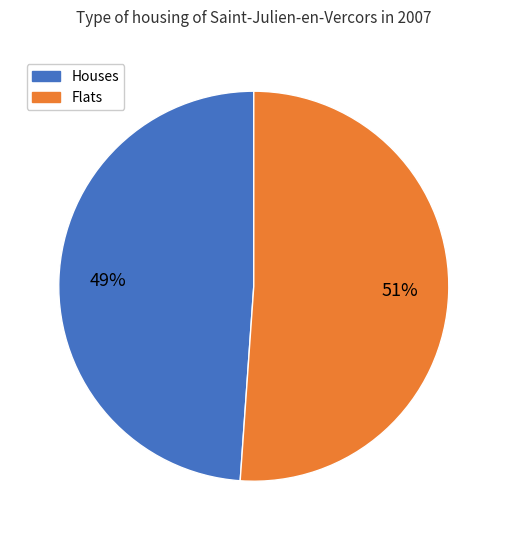

To the nearest percent, what is the difference between the largest and smallest slice percentages?

2%